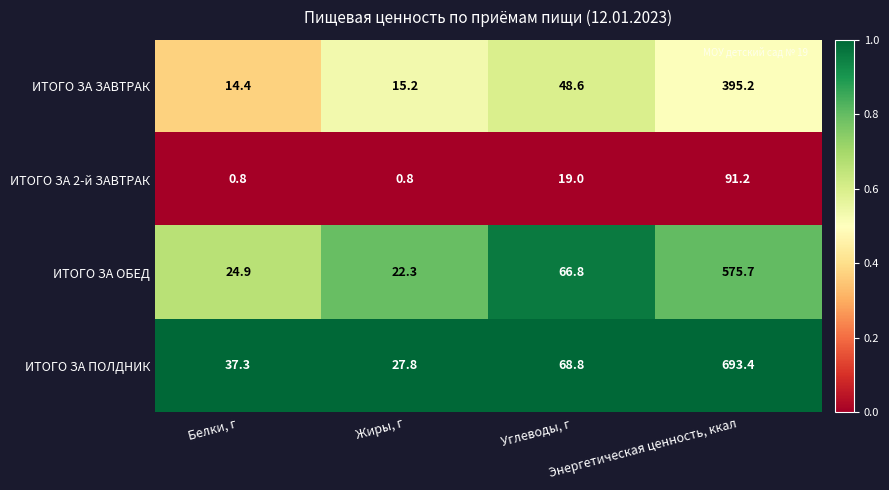

At how many categories does at least one series exceed 0?

4